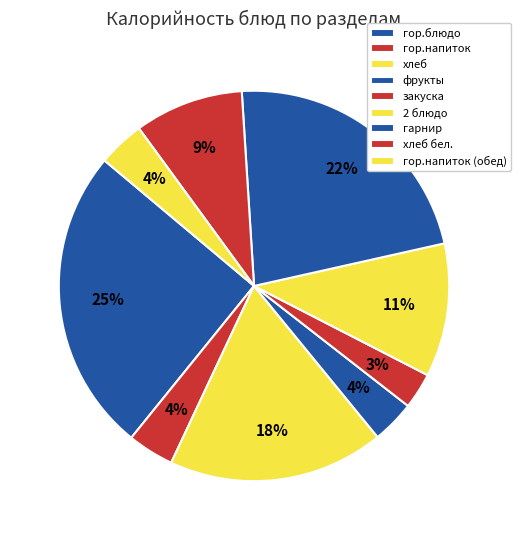

Which has a higher value, гор.напиток (обед) or гор.напиток?

гор.напиток (обед)